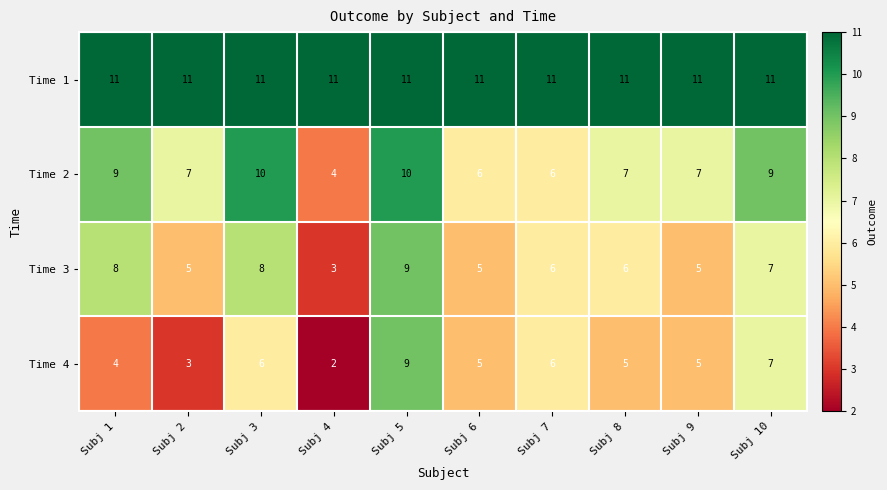

What is the sum of all Time 1 values?

110